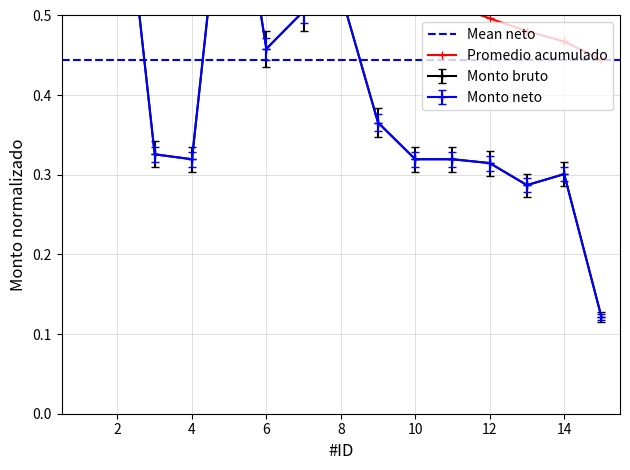

Where is the first local maximum for Monto neto?

5